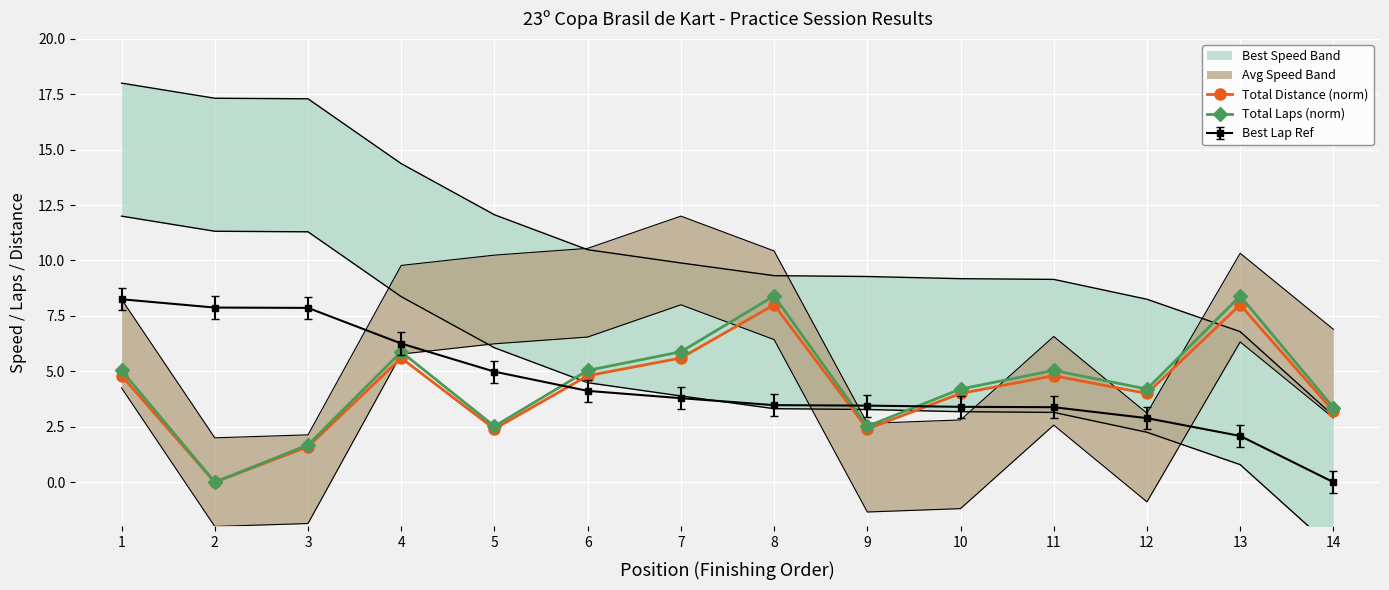

True or false: Total Distance (norm) and Total Laps (norm) cross at least once.

False